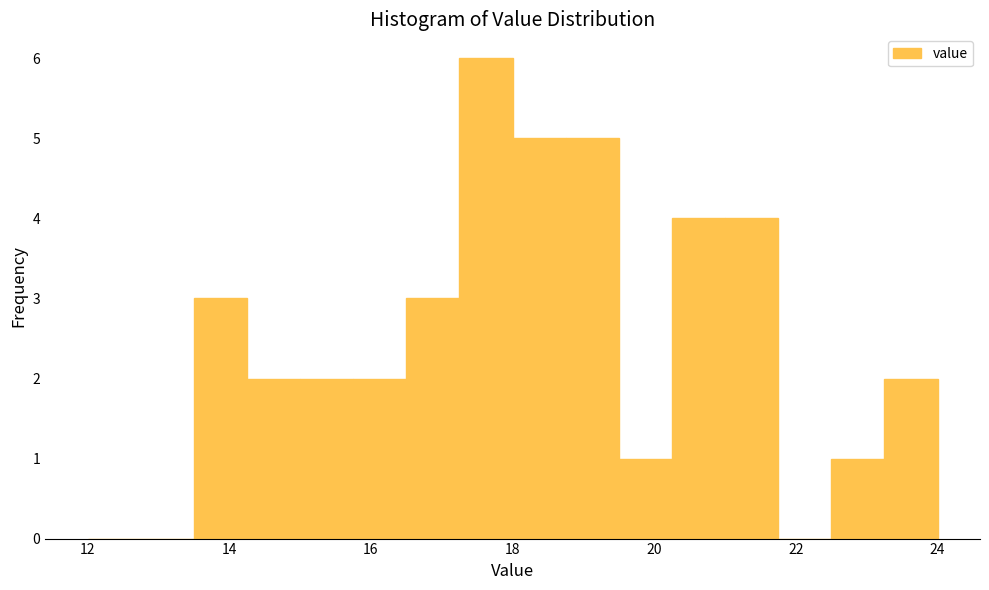

Read against the x-axis, roughly where is the centre of the tallest bar?

17.6